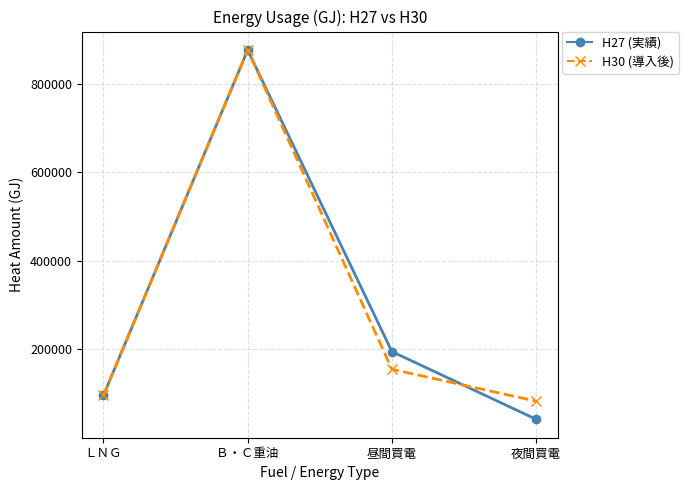

At which label is H30 (導入後) closest to 479323?

昼間買電